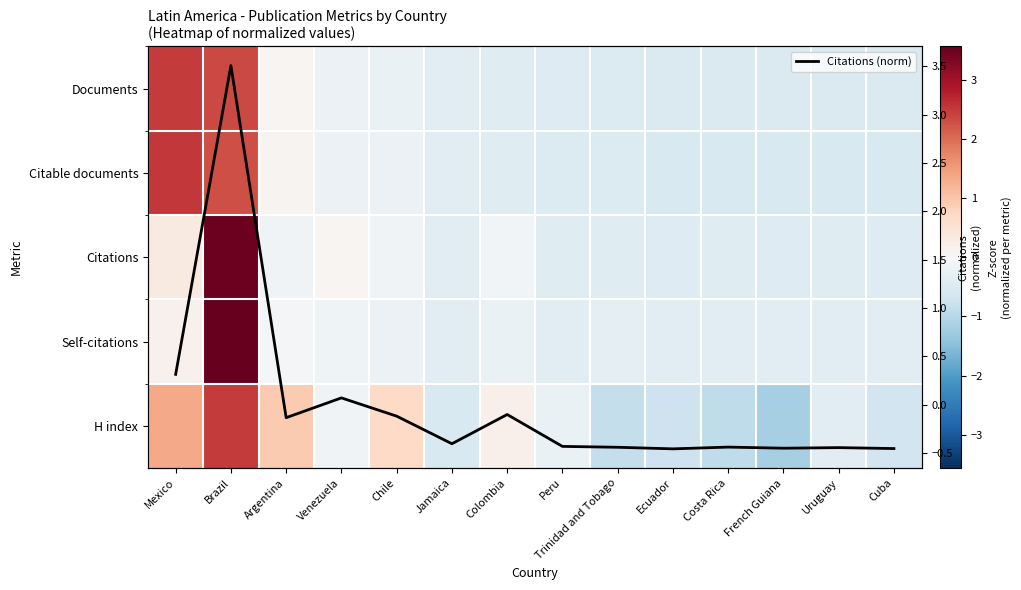

What is the maximum value shown in the chart?

3.6